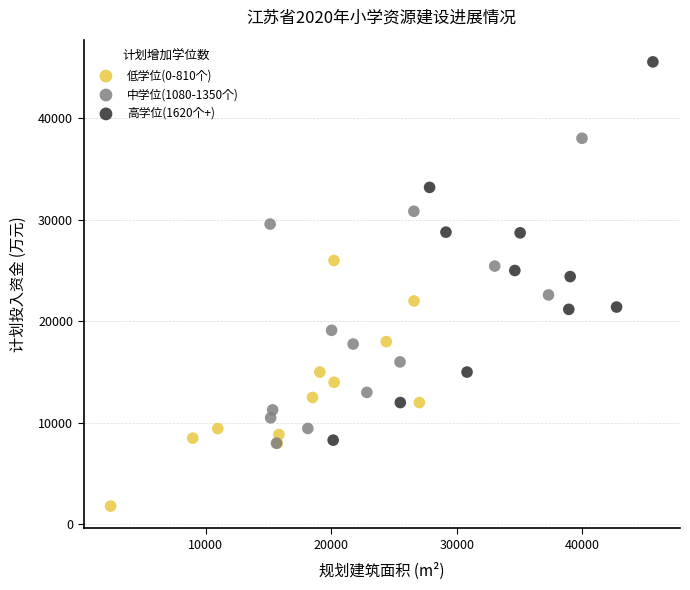

Which series reaches the maximum Y coordinate?

高学位(1620个+)